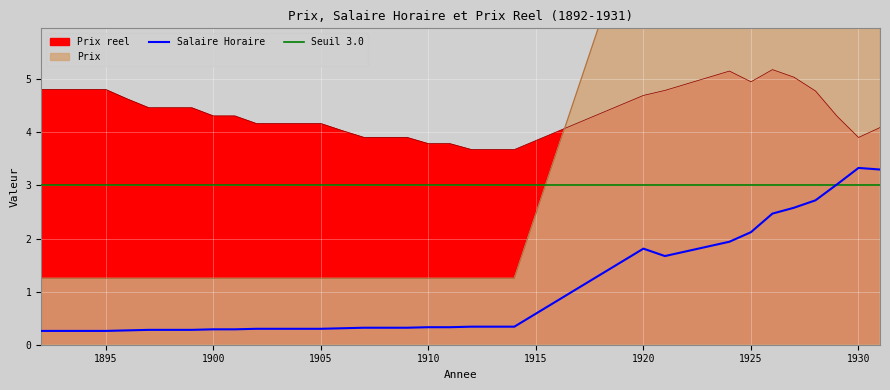

The value of Prix at 1913 is 0.3. True or false?

False